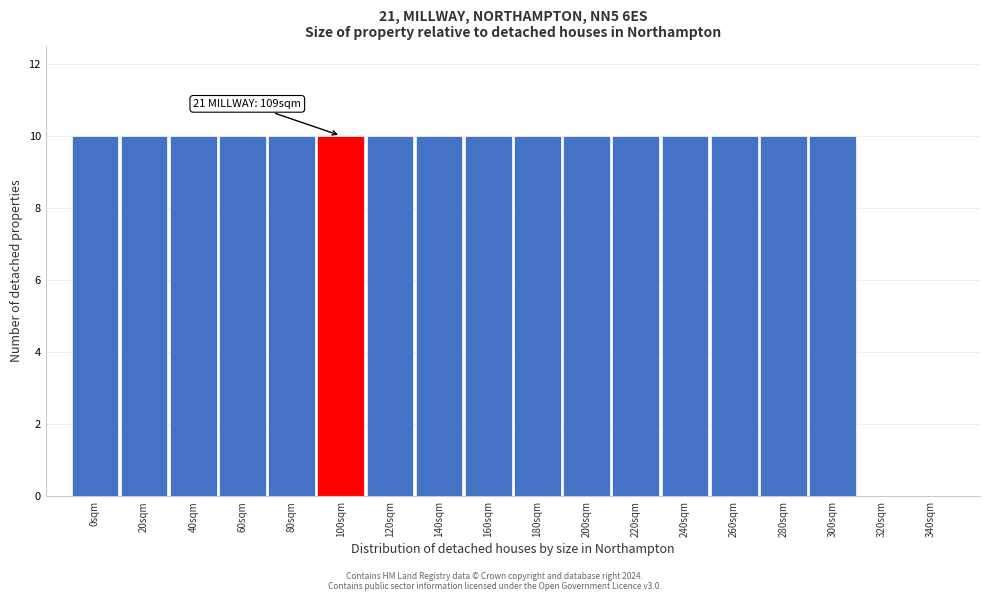

Reading right to left, extract all data points from this chart.

340sqm=0	320sqm=0	300sqm=10	280sqm=10	260sqm=10	240sqm=10	220sqm=10	200sqm=10	180sqm=10	160sqm=10	140sqm=10	120sqm=10	100sqm=10	80sqm=10	60sqm=10	40sqm=10	20sqm=10	0sqm=10